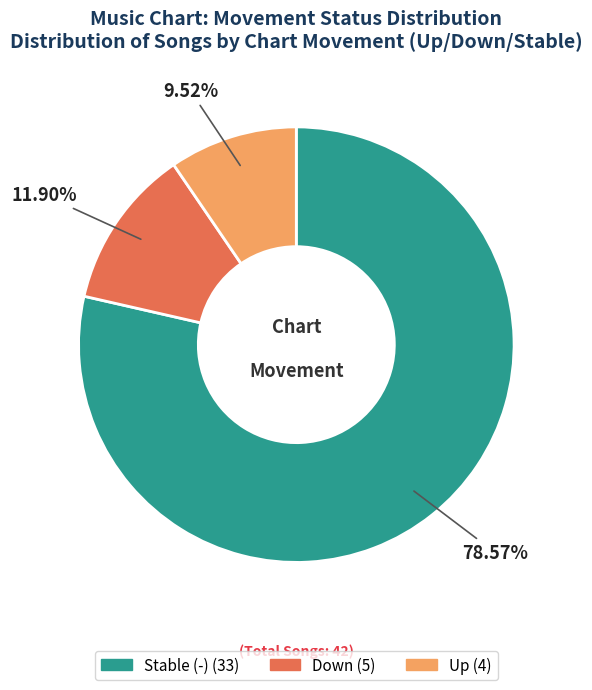

Is there a majority slice in this chart?

Yes